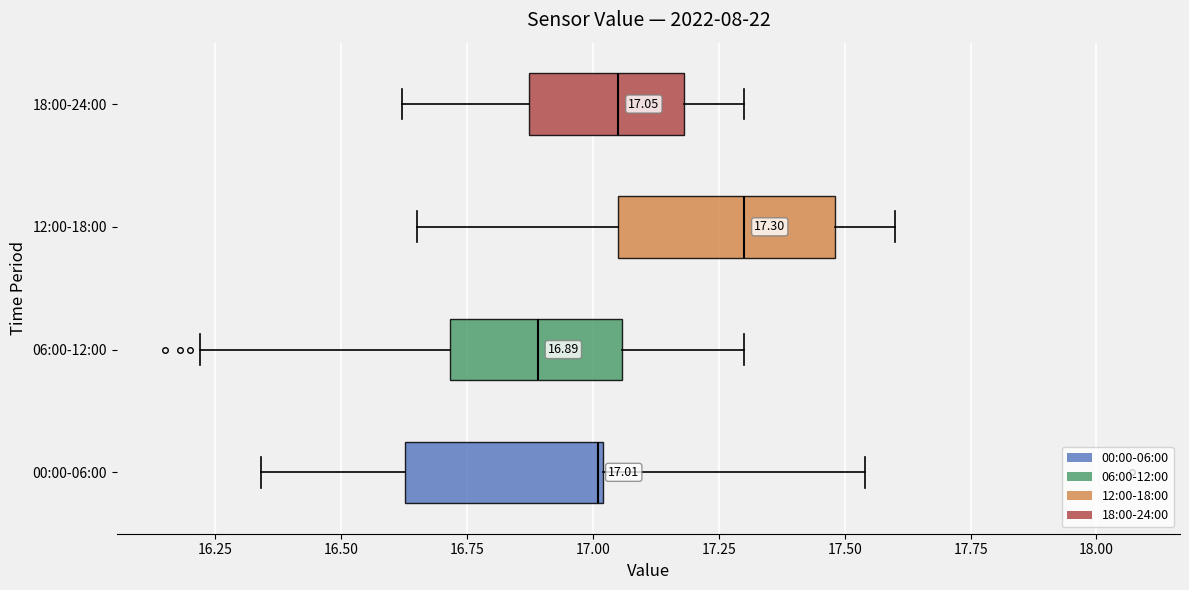

Which box has the furthest to the right median line?

12:00-18:00